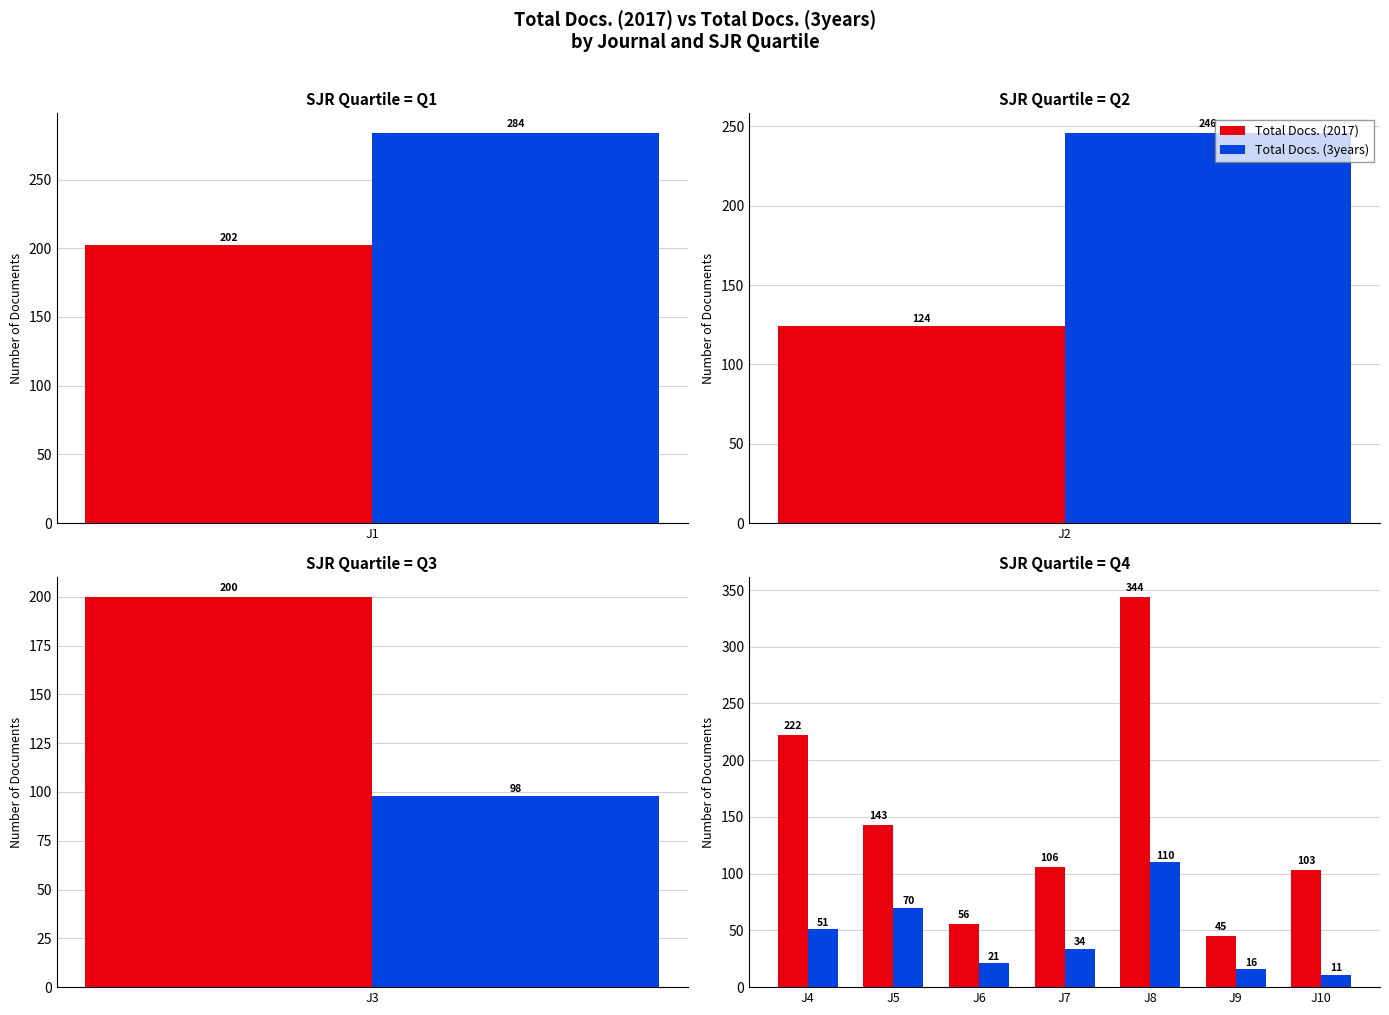

What is the value of the Total Docs. (3years) bar at the 3rd from the left?

21